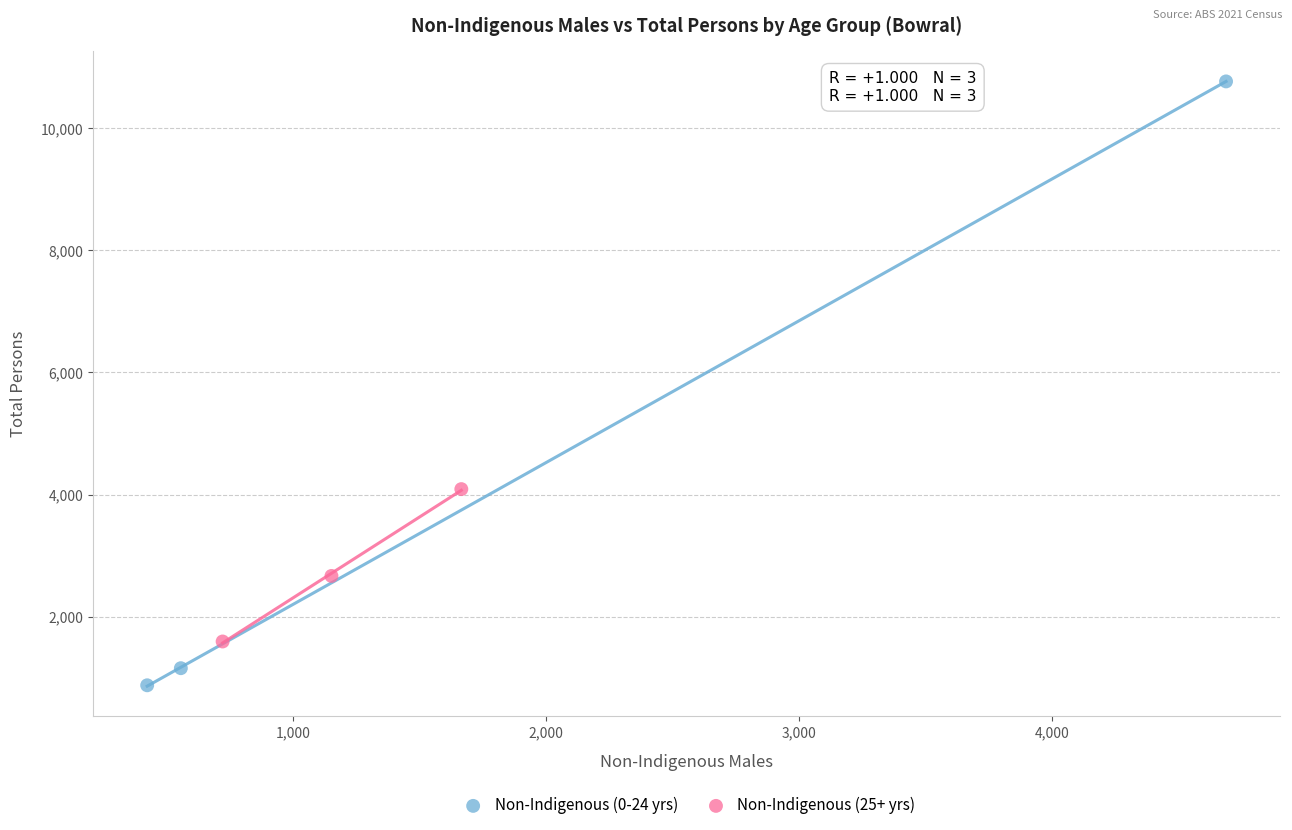

Which series contains the highest Y value?

Non-Indigenous (0-24 yrs)